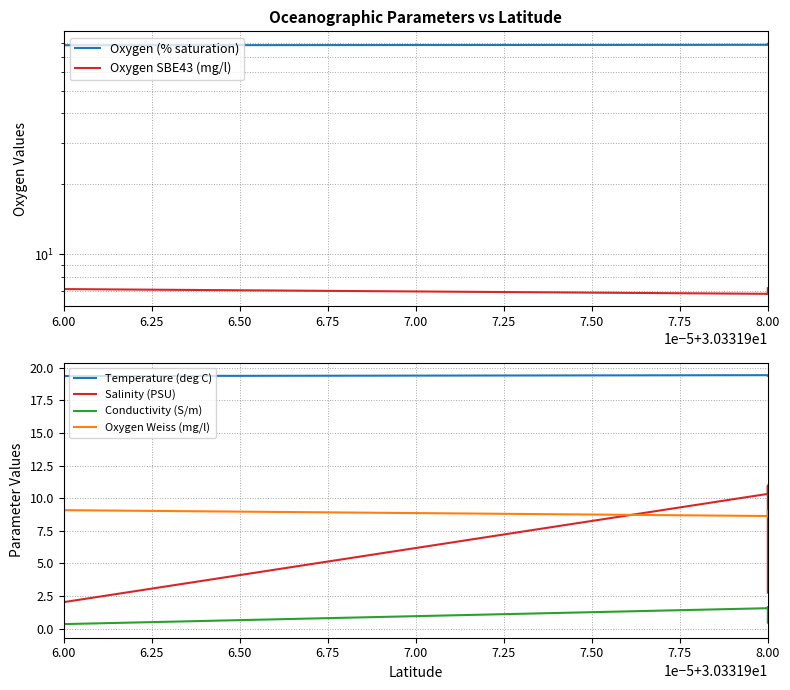

True or false: Oxygen SBE43 (mg/l) and Conductivity (S/m) intersect in this chart.

False